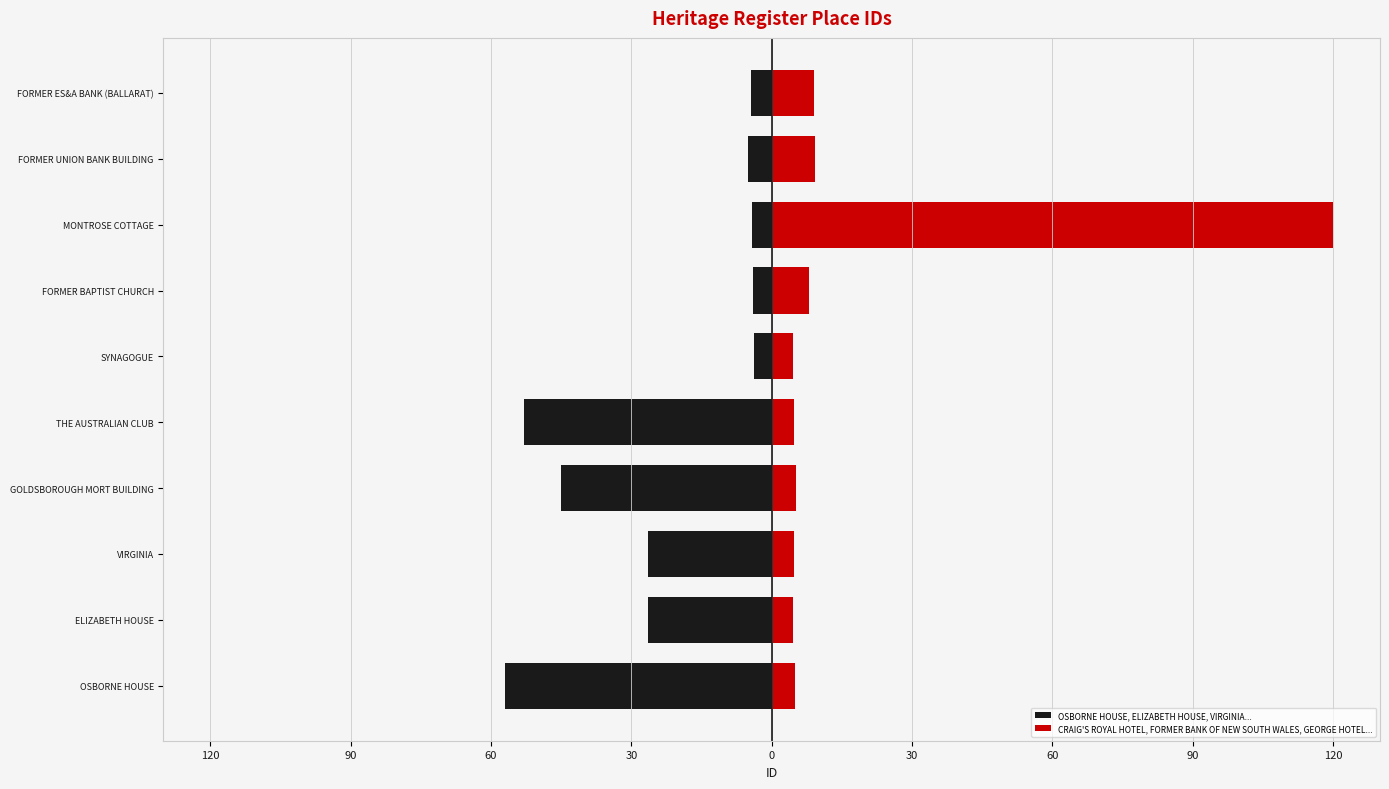

What is the maximum value shown in the chart?

120.0